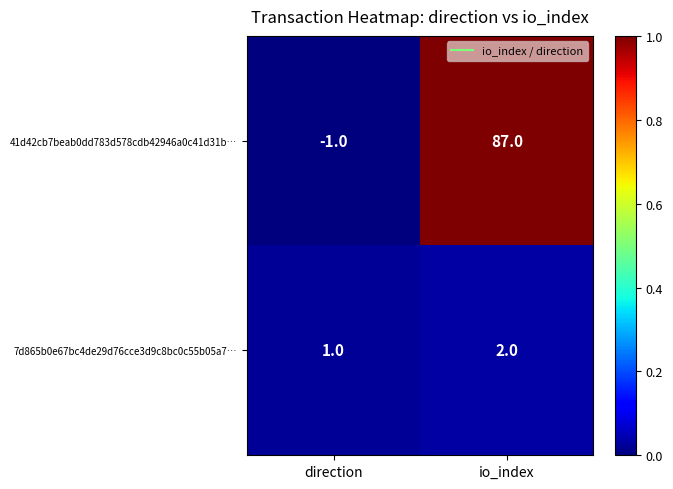

Is it true that 41d42cb7beab0dd783d578cdb42946a0c41d31b… equals 147 at io_index?

False